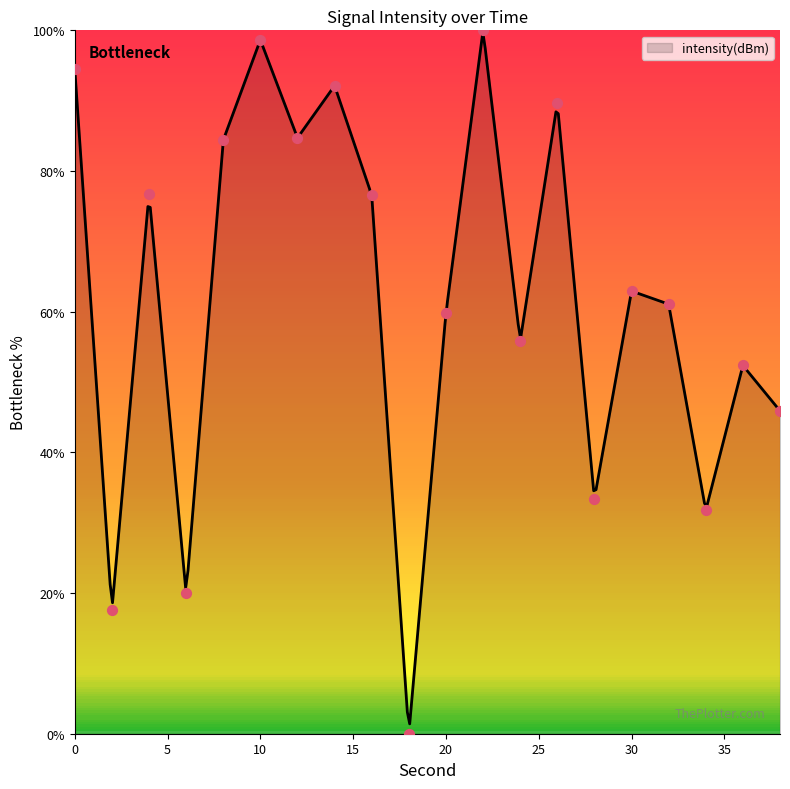

What is the change in value from 4 to 18?

-76.7